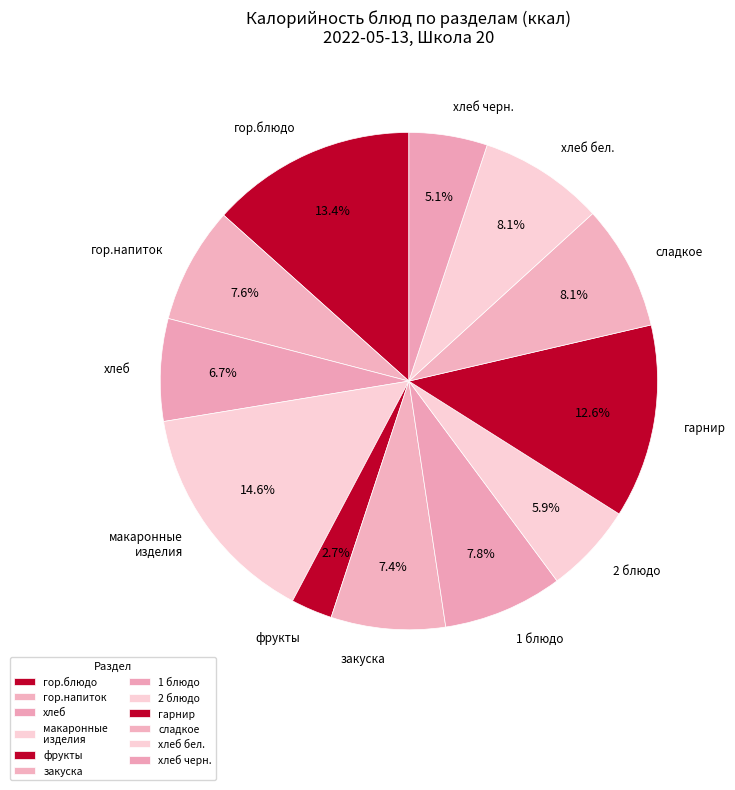

What is the smallest slice in the pie chart?

фрукты